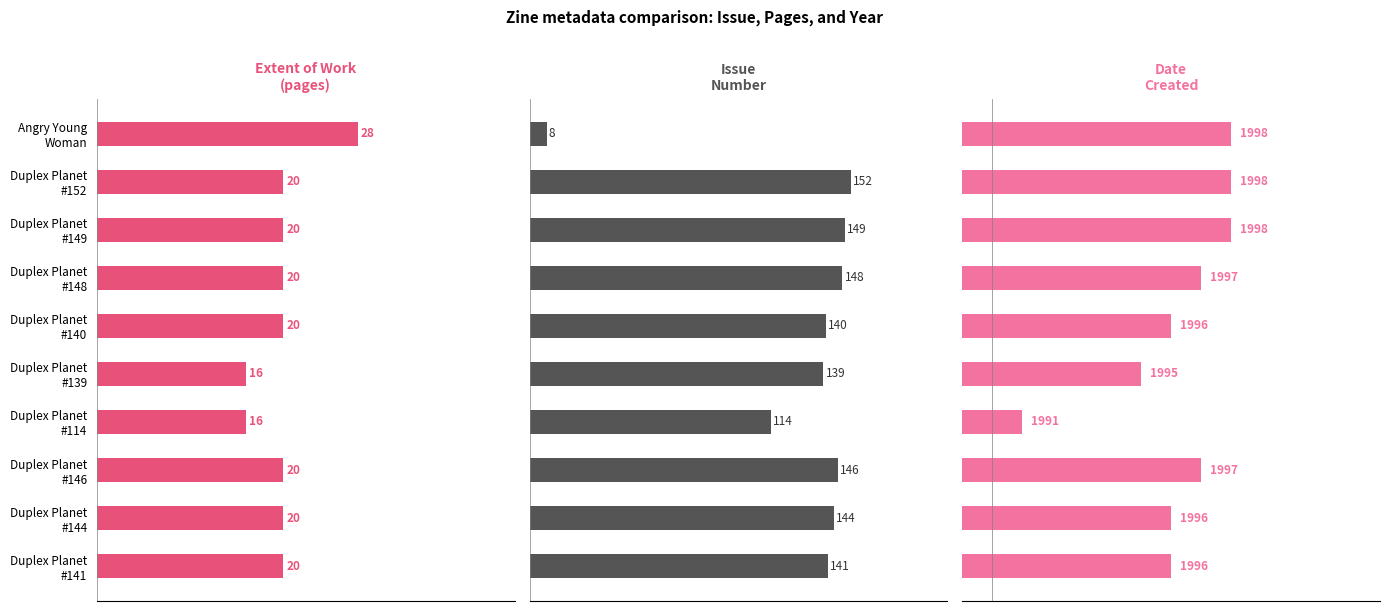

What are all the series names shown in the legend?

Extent of Work (pages), Issue Number, Date Created